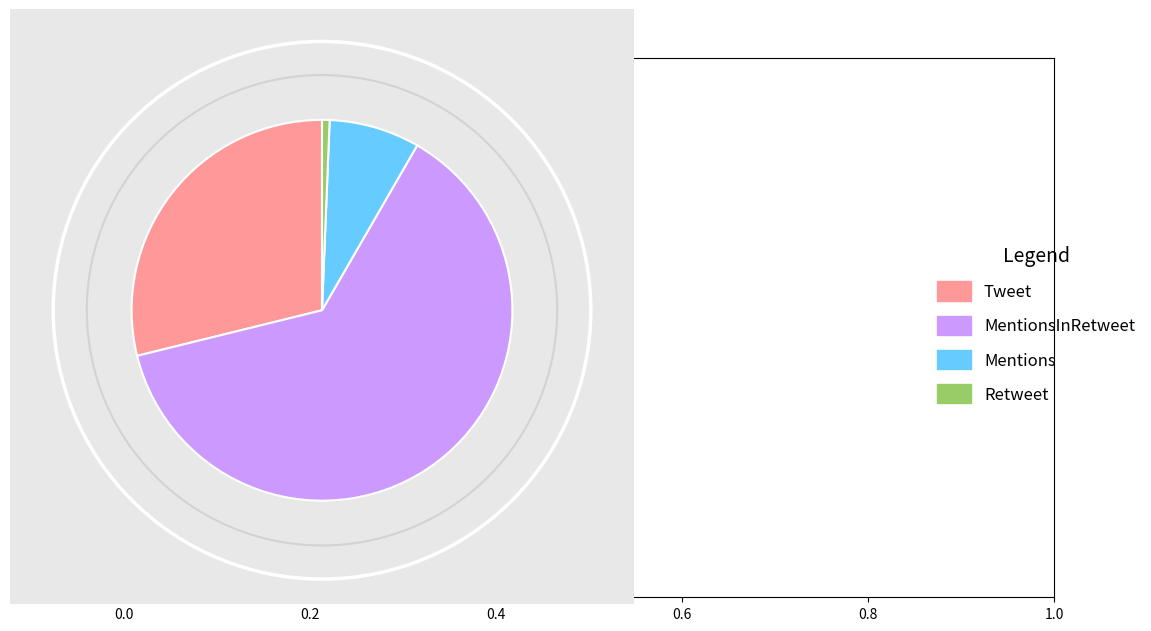

Which slice is the smallest?

Retweet